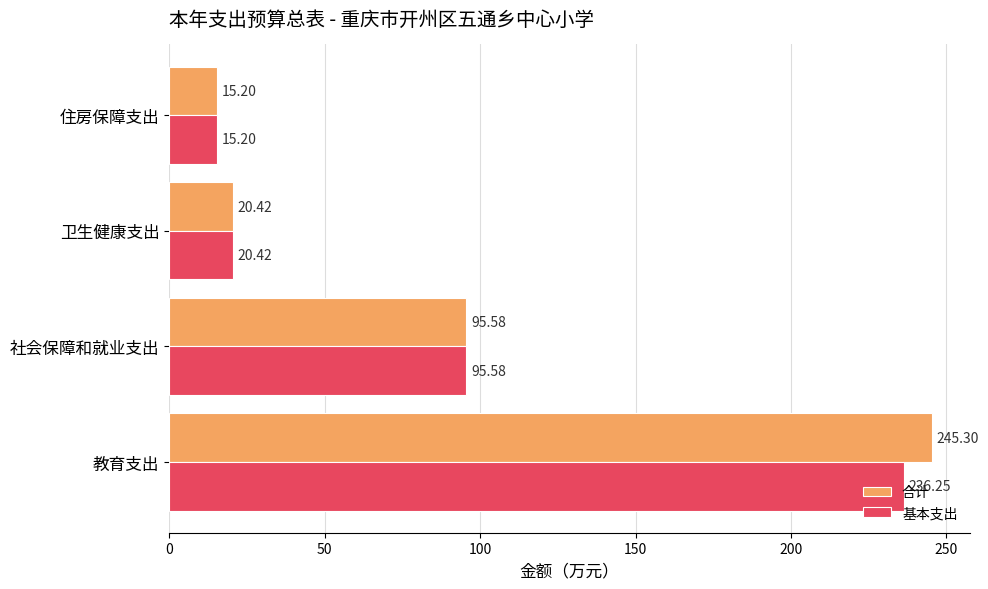

What is the minimum value shown in the chart?

15.2